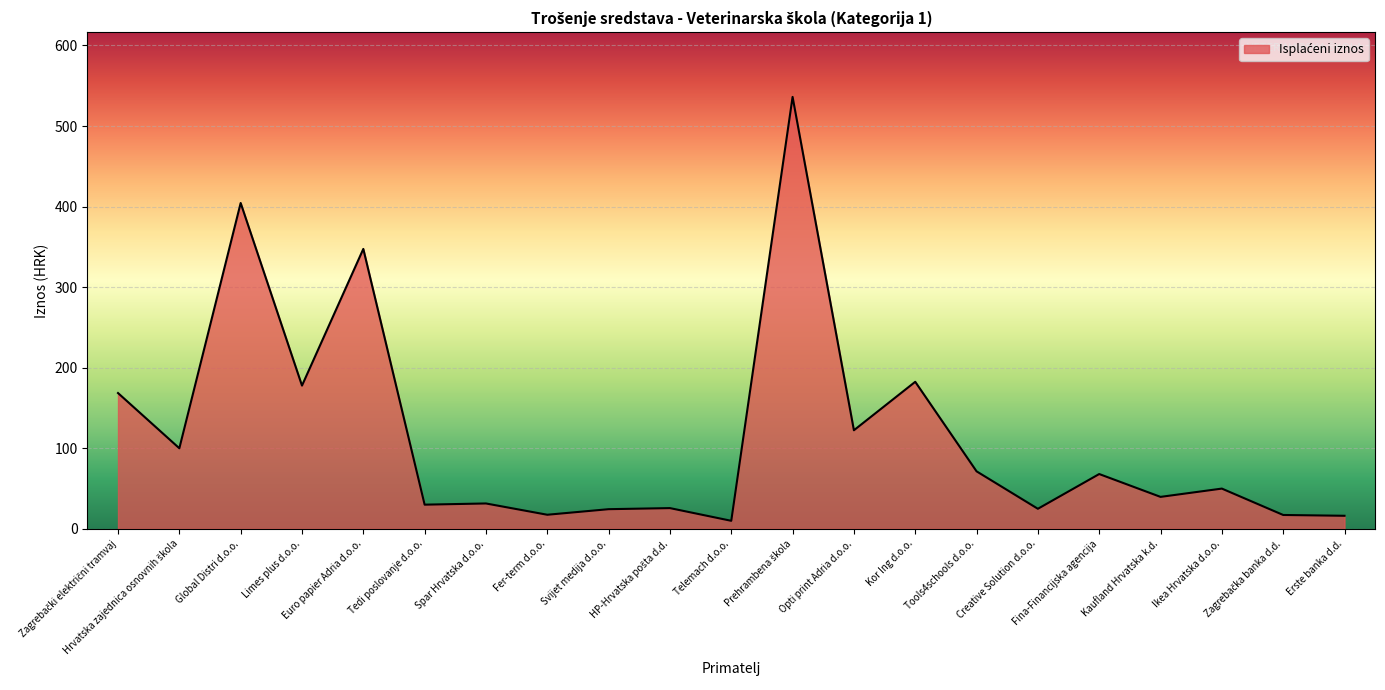

Does the chart display data point markers on the line(s)?

No